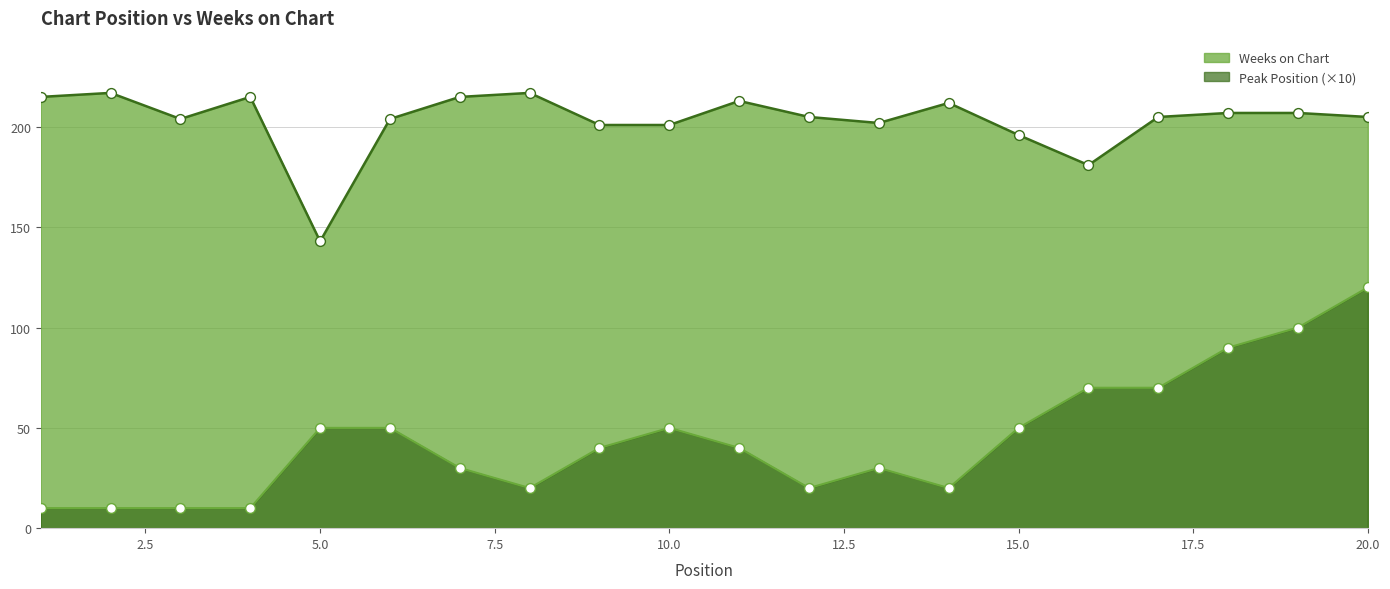

At which category is the sum across all series the highest?

20